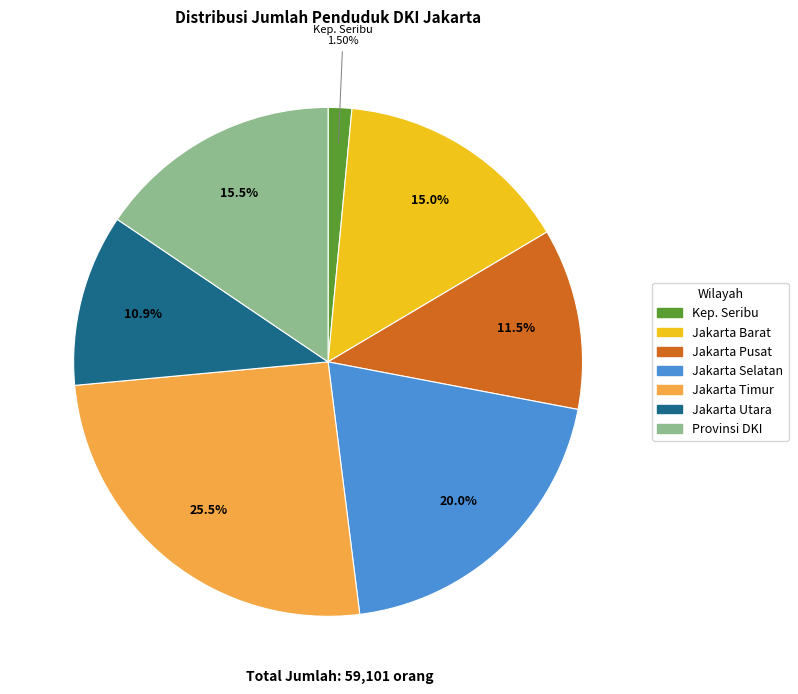

To the nearest percent, what is the difference between the largest and smallest slice percentages?

24%